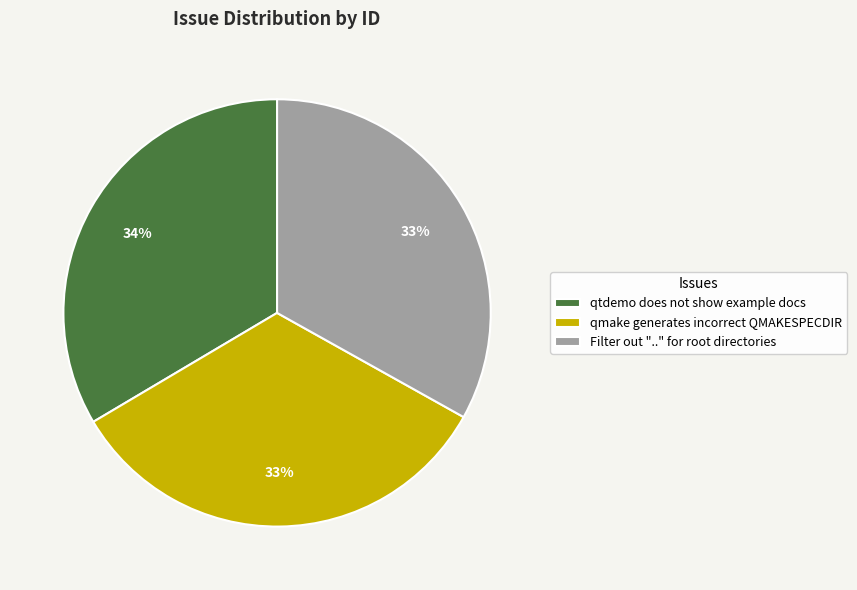

Is it true that qmake generates incorrect QMAKESPECDIR is 33% of the pie?

True